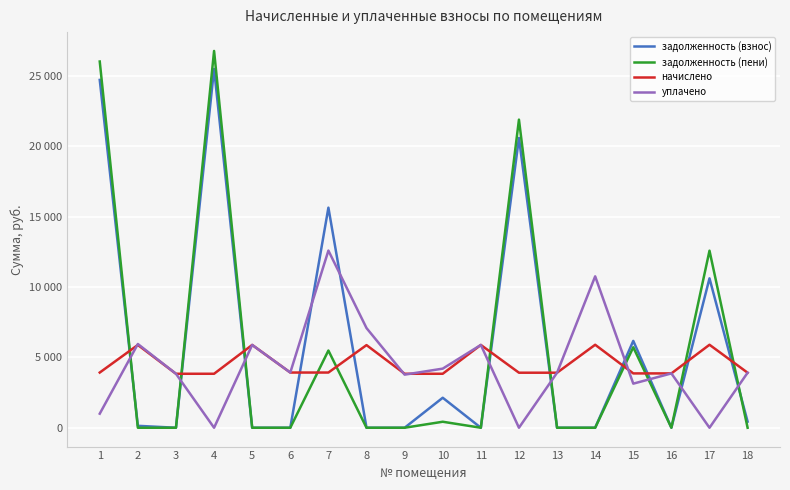

What are all the series names shown in the legend?

задолженность (взнос), задолженность (пени), начислено, уплачено